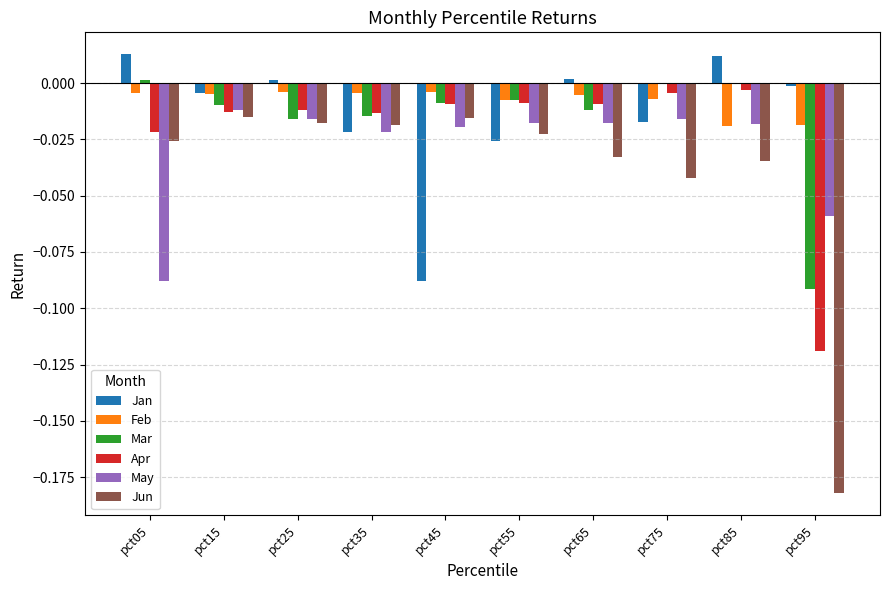

Is the value of Apr at pct85 greater than the value of Jan at pct75?

Yes